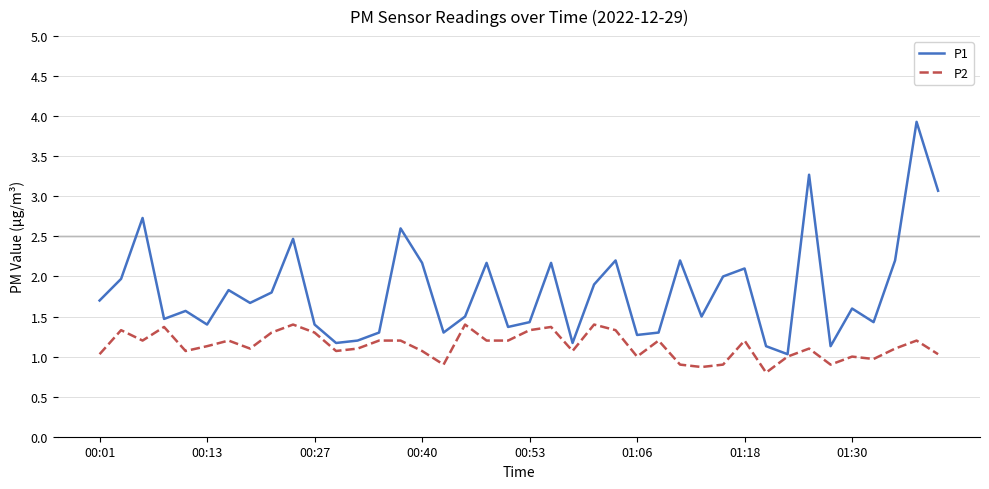

True or false: P1 has more than 1 interior local peaks.

True